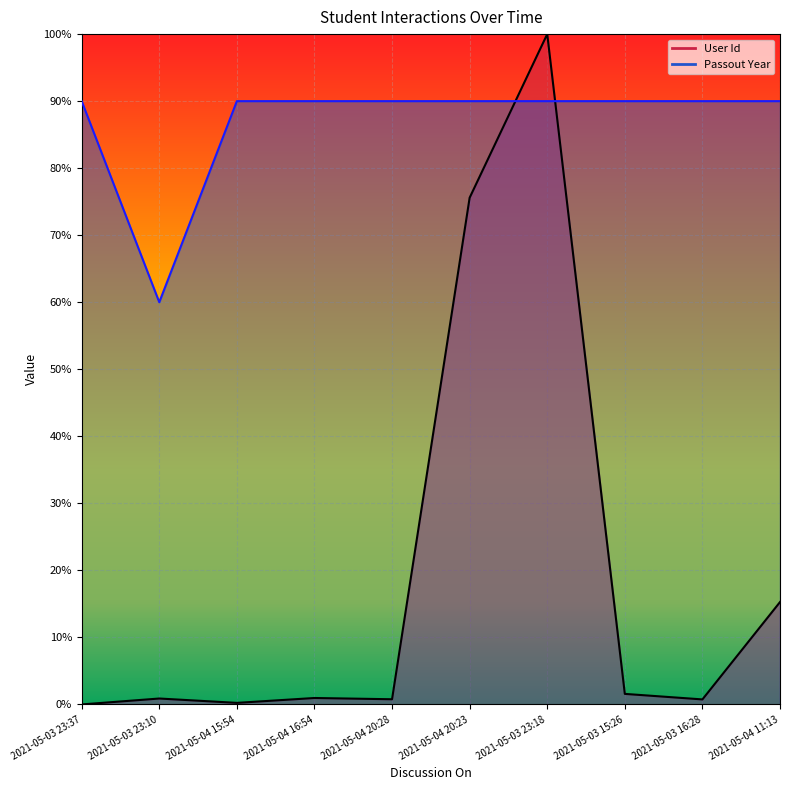

What is the sum of all User Id values?

2.0